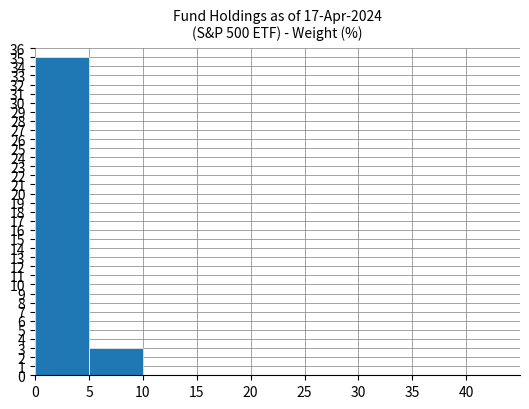

What is the sum of all values?

38